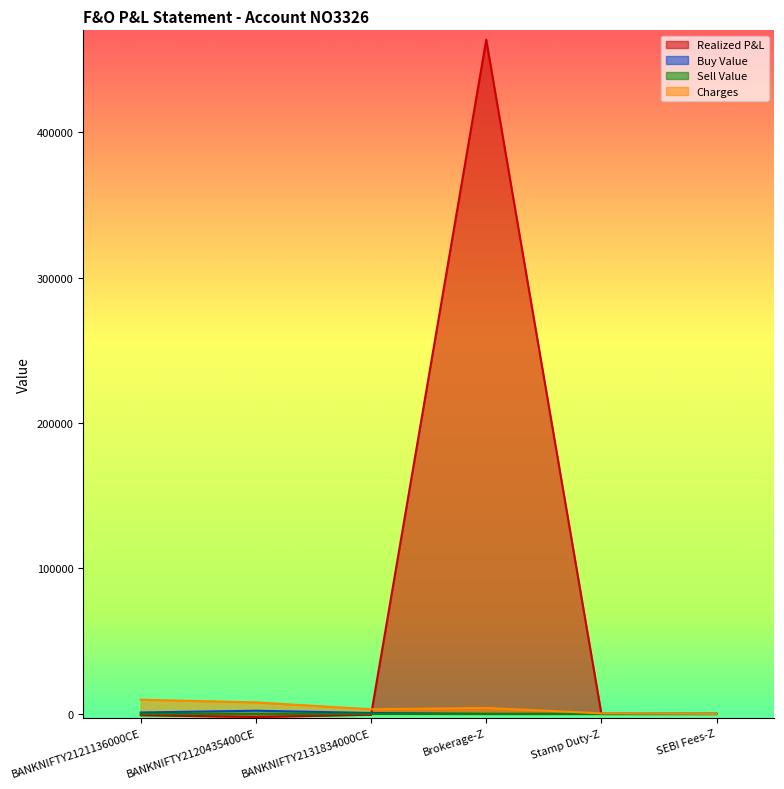

Where is Realized P&L nearest to the value 230700?

Stamp Duty-Z